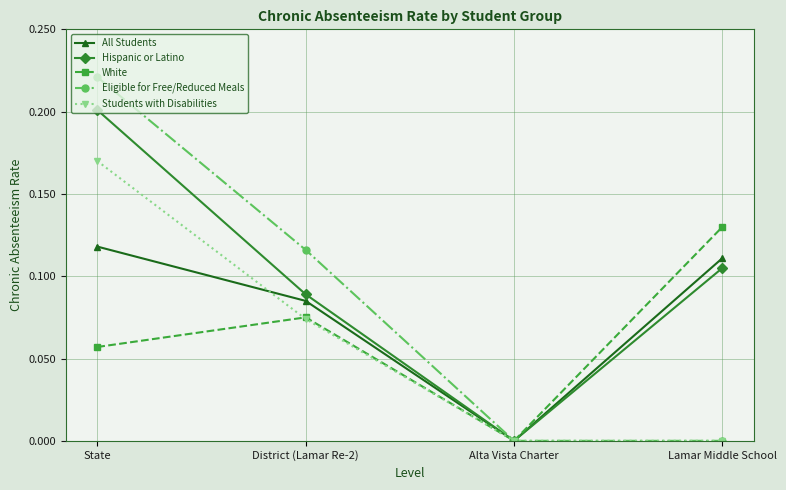

What position from the left is District (Lamar Re-2)?

2